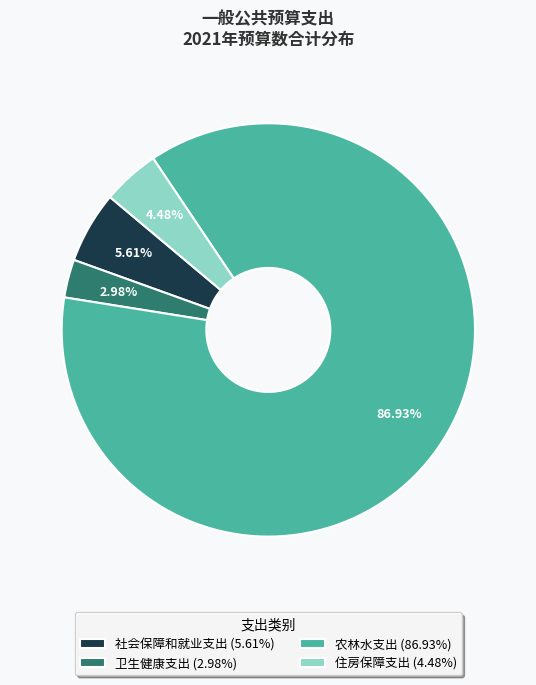

To the nearest percent, what is the difference between the largest and smallest slice percentages?

84%